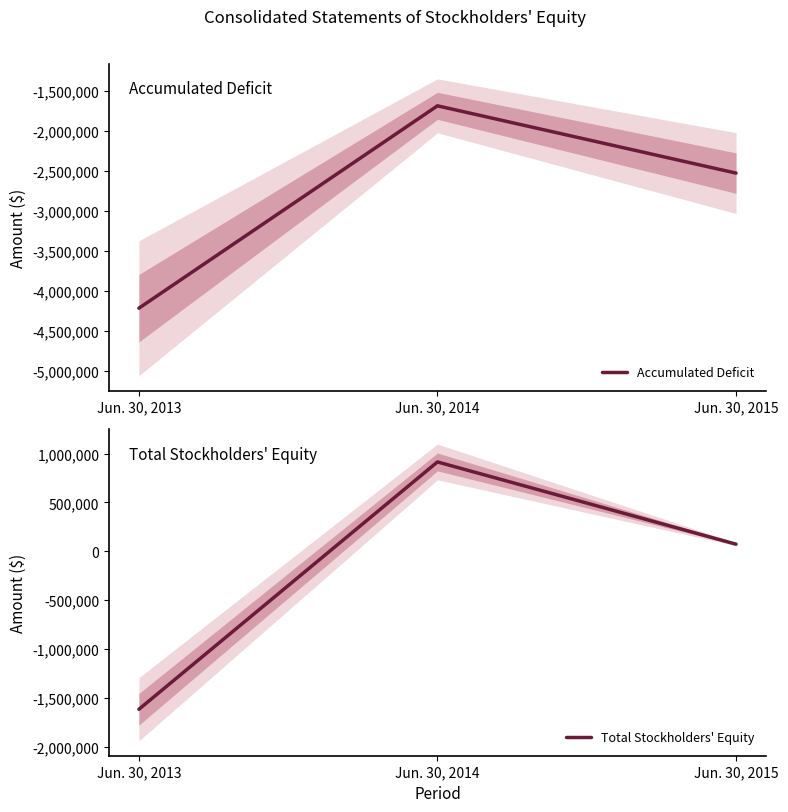

What is the difference between the highest and lowest values at Jun. 30, 2013?

2601126